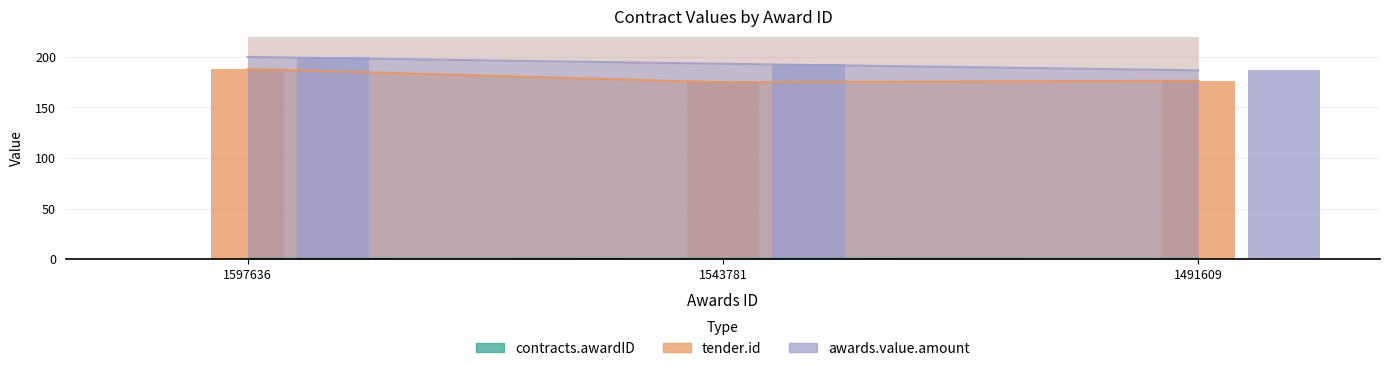

How many values in the tender.id series are below 176?

1